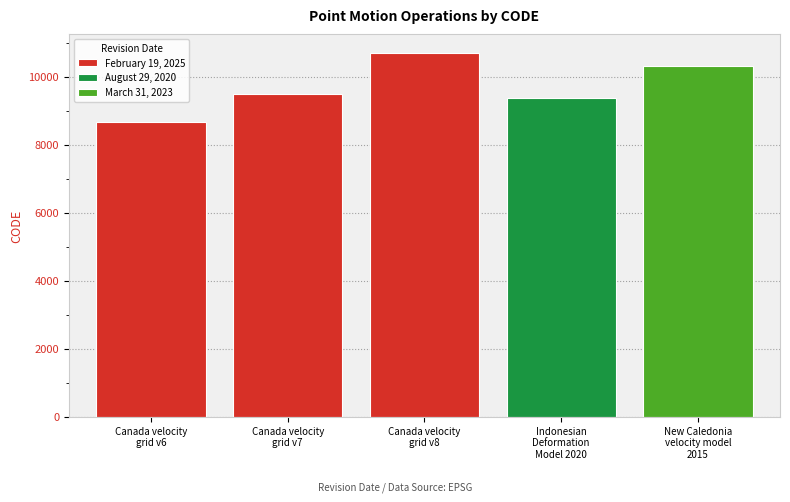

What is the label of the 5th bar from the right?

Canada velocity
grid v6